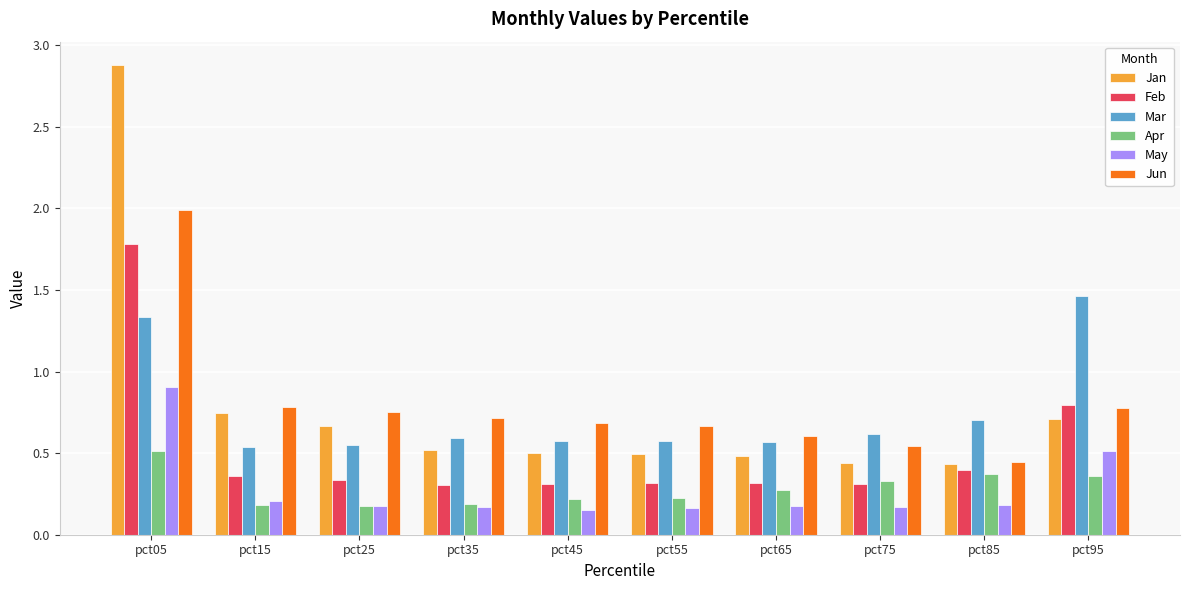

What is the sum of all Apr values?

2.8